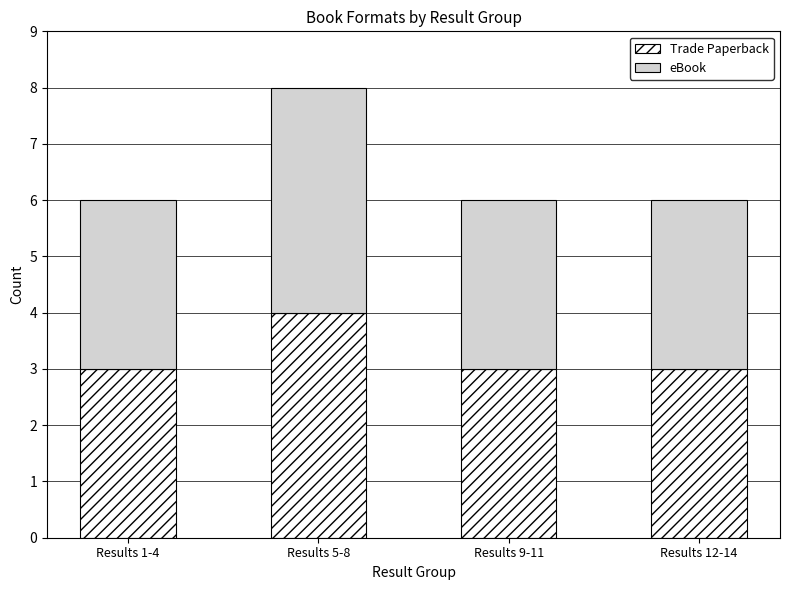

How many distinct data groups are displayed?

2